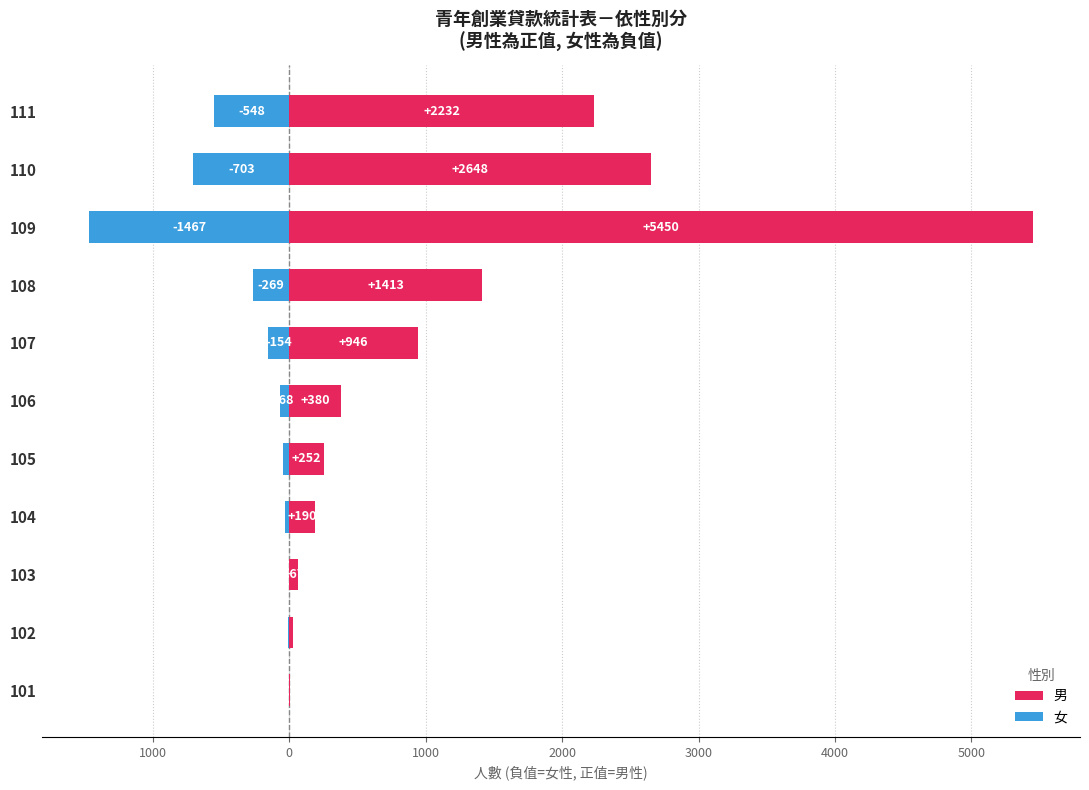

Reading left to right, transcribe all the data shown in this chart.

男: 6	25	67	190	252	380	946	1413	5450	2648	2232
女: 0	-7	-5	-34	-47	-68	-154	-269	-1467	-703	-548